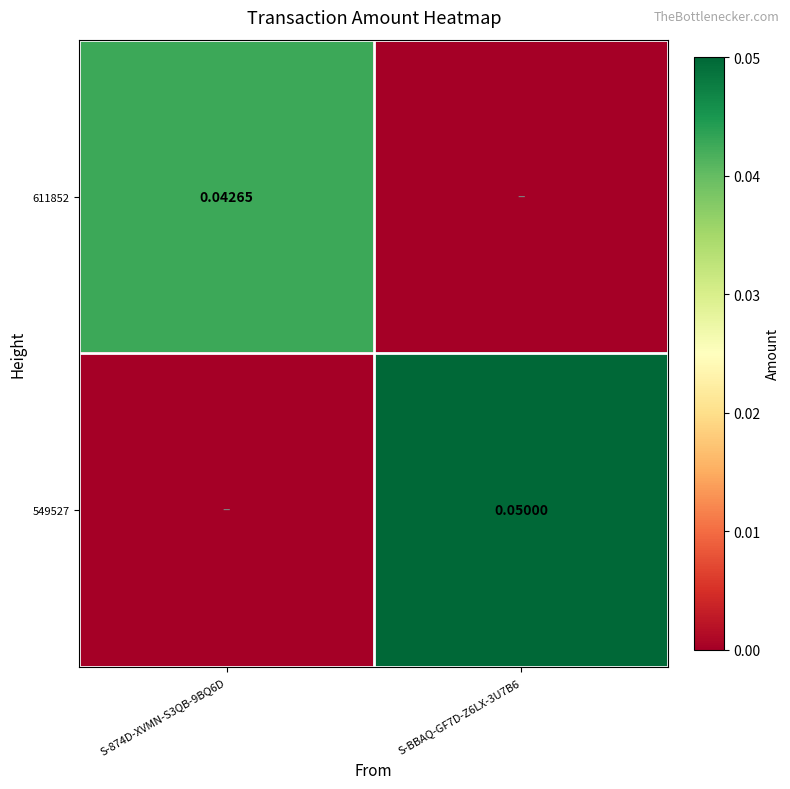

How many positive values does the 549527 series have?

1